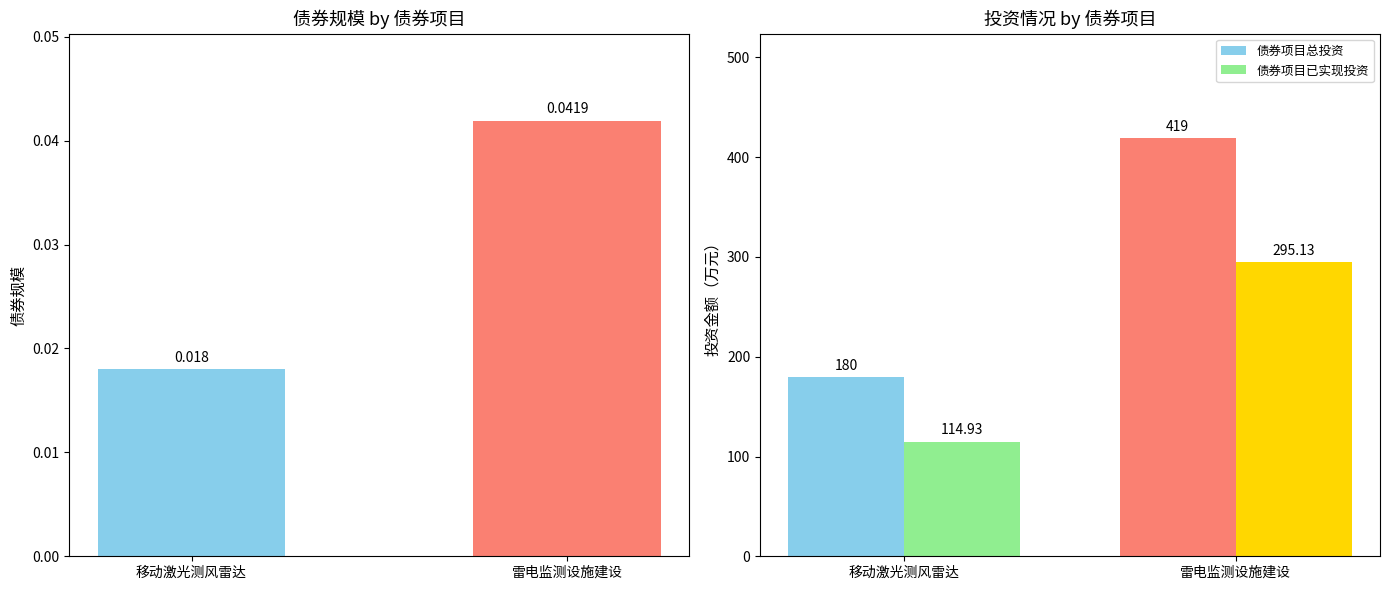

List the labels in order of 债券项目已实现投资 value, smallest first.

移动激光测风雷达, 雷电监测设施建设